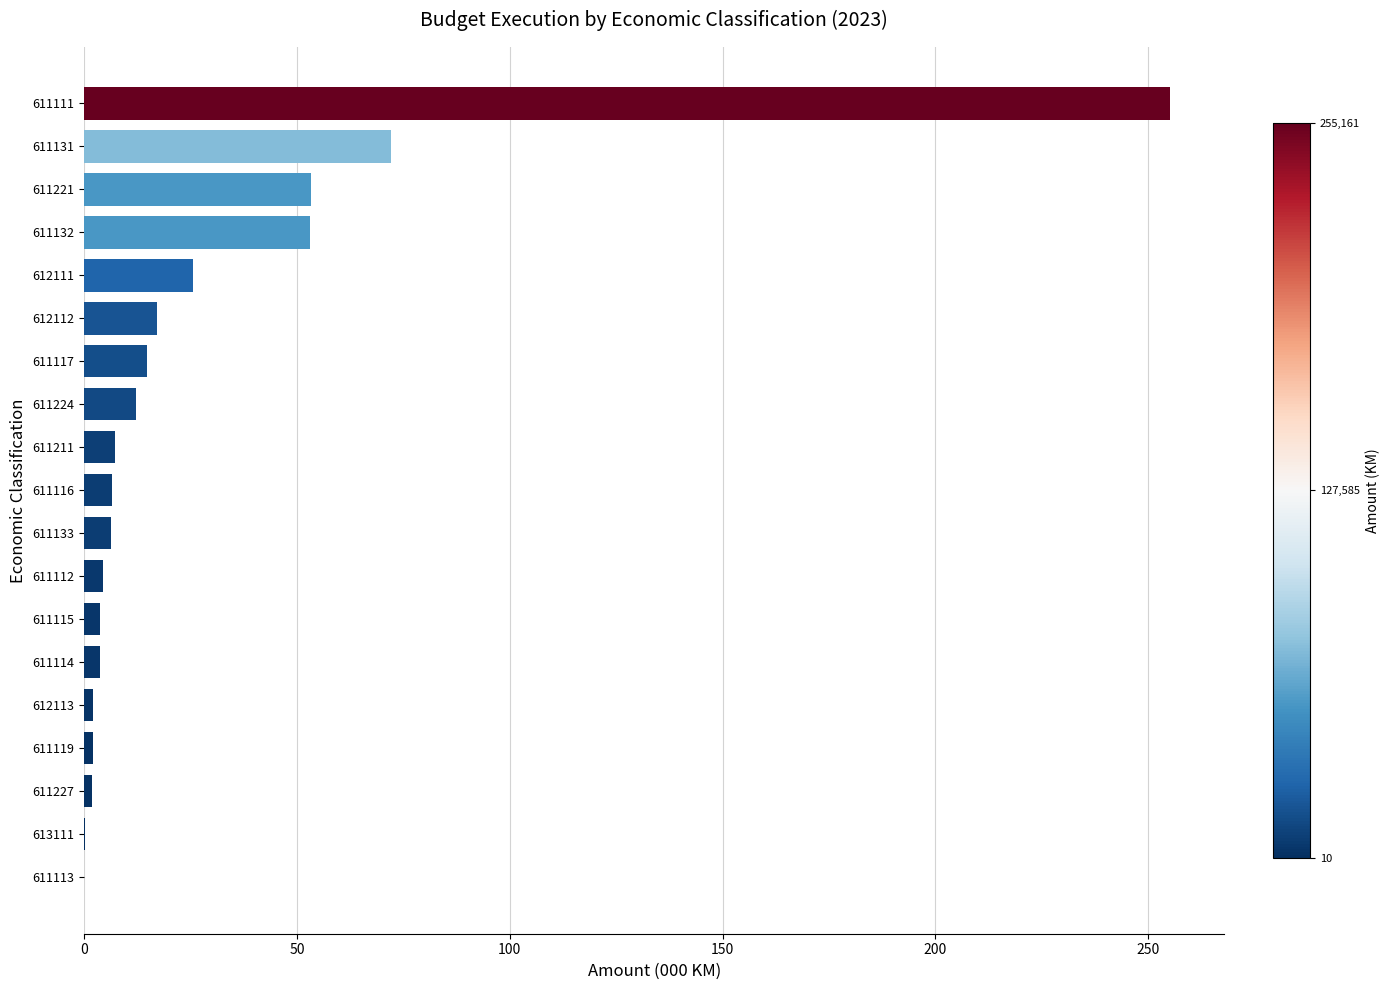

The chart shows a value of 17.0 at 612112. True or false?

True